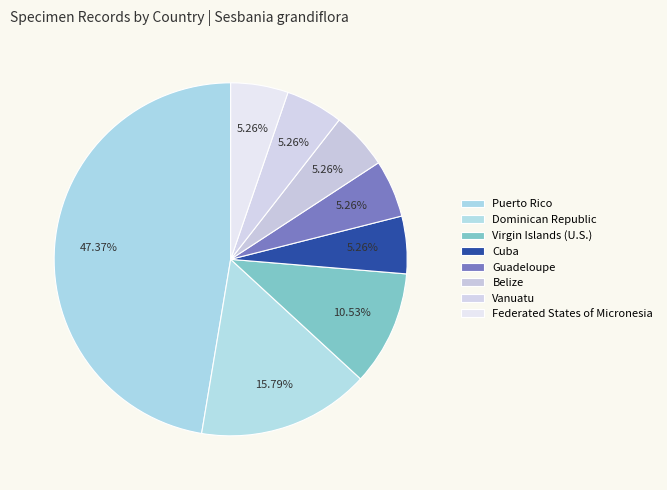

What is the ratio of the value at Belize to the value at Virgin Islands (U.S.)?

0.5